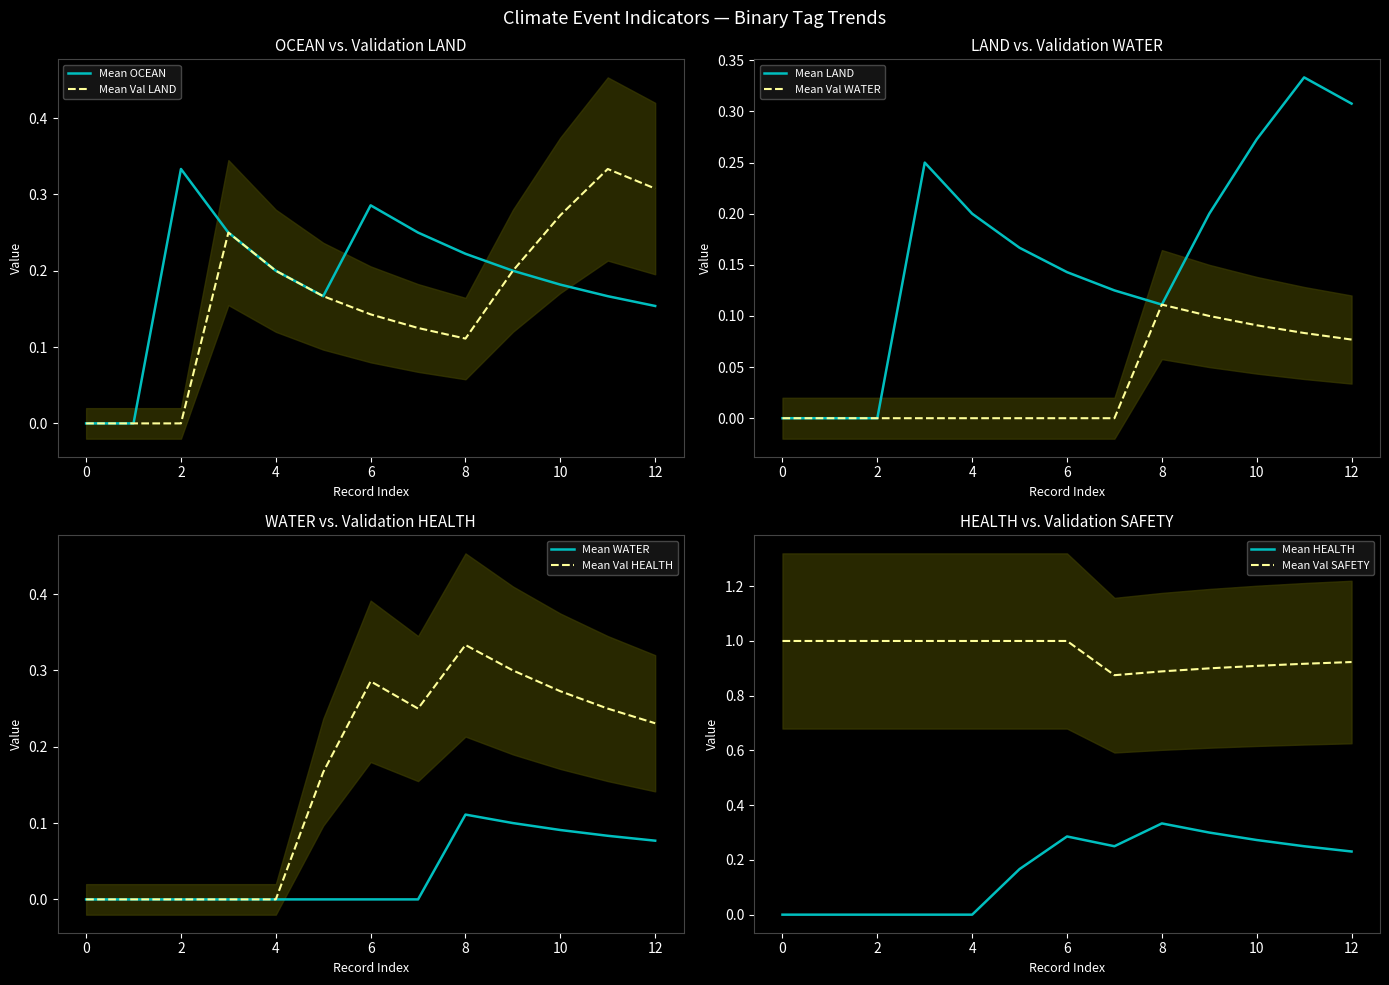

Is it true that WATER equals 0 at 2024-07-10?

True